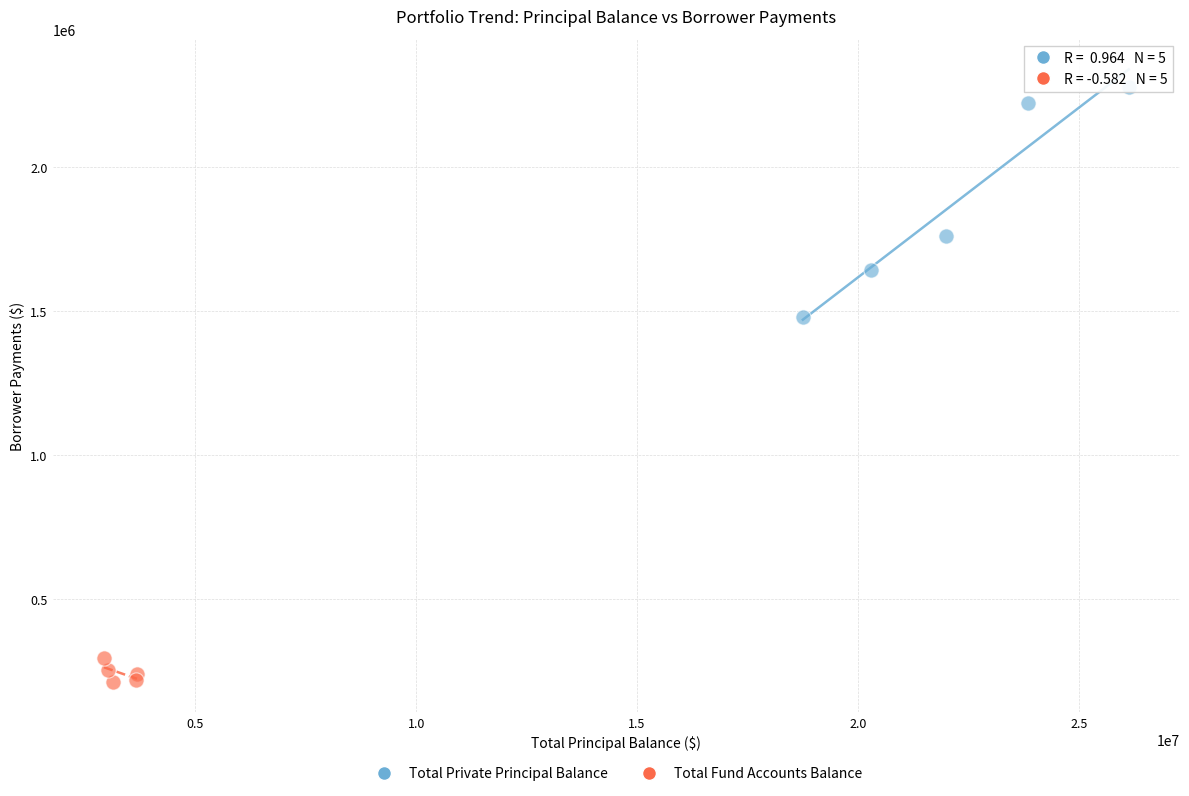

Which series reaches the maximum Y coordinate?

Total Private Principal Balance